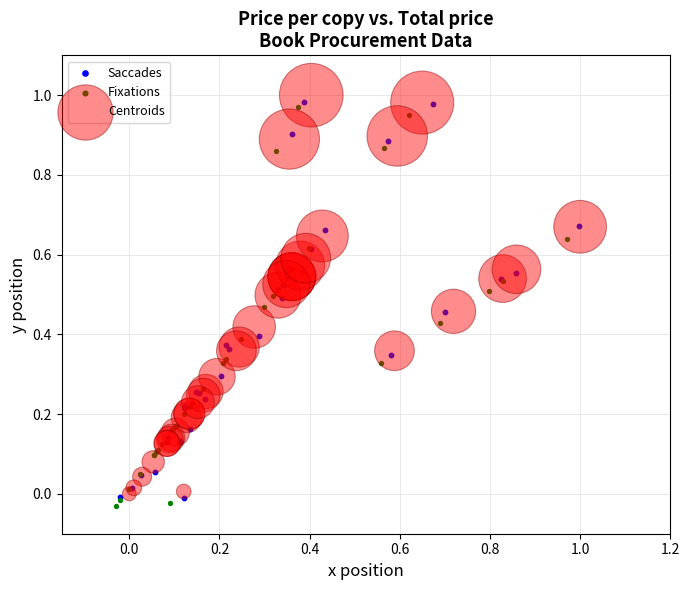

What are all the series names shown in the legend?

Saccades, Fixations, Centroids